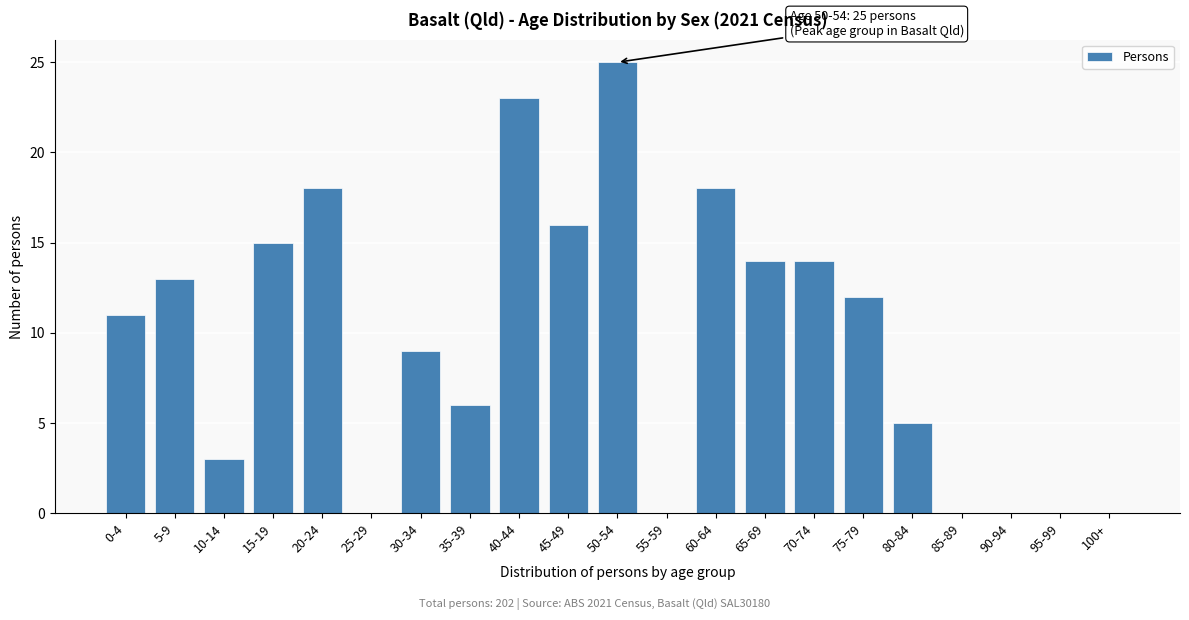

Reading left to right, what are all the values shown in this chart?

0-4=11	5-9=13	10-14=3	15-19=15	20-24=18	25-29=0	30-34=9	35-39=6	40-44=23	45-49=16	50-54=25	55-59=0	60-64=18	65-69=14	70-74=14	75-79=12	80-84=5	85-89=0	90-94=0	95-99=0	100+=0